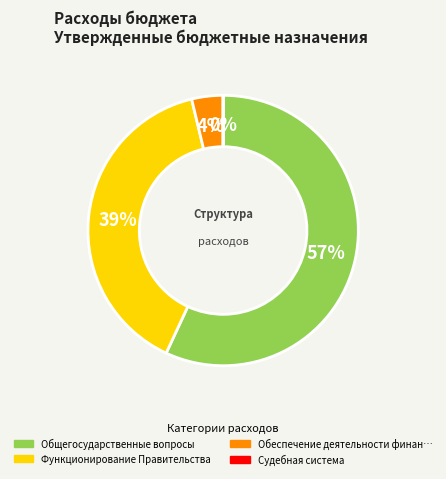

To the nearest percent, what is the difference between the largest and smallest slice percentages?

57%